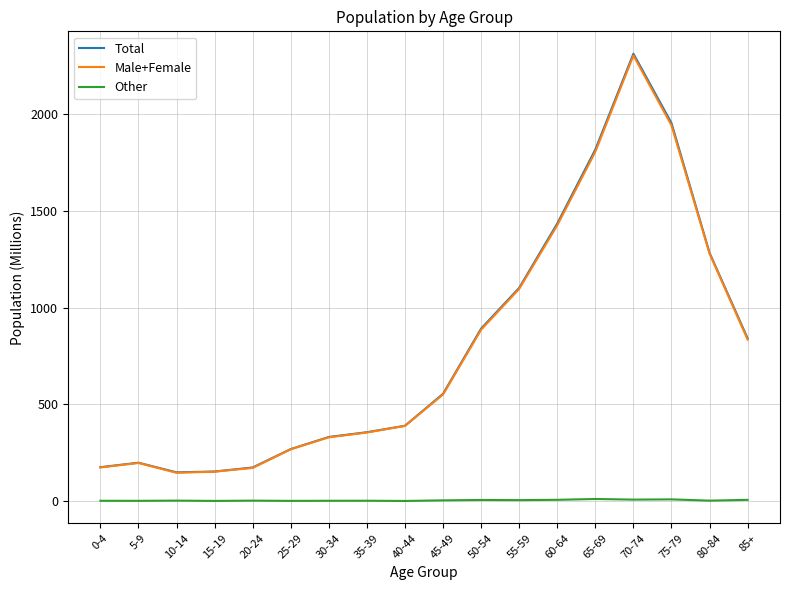

In Male+Female, how many points are lower than both neighbors (excluding endpoints)?

1